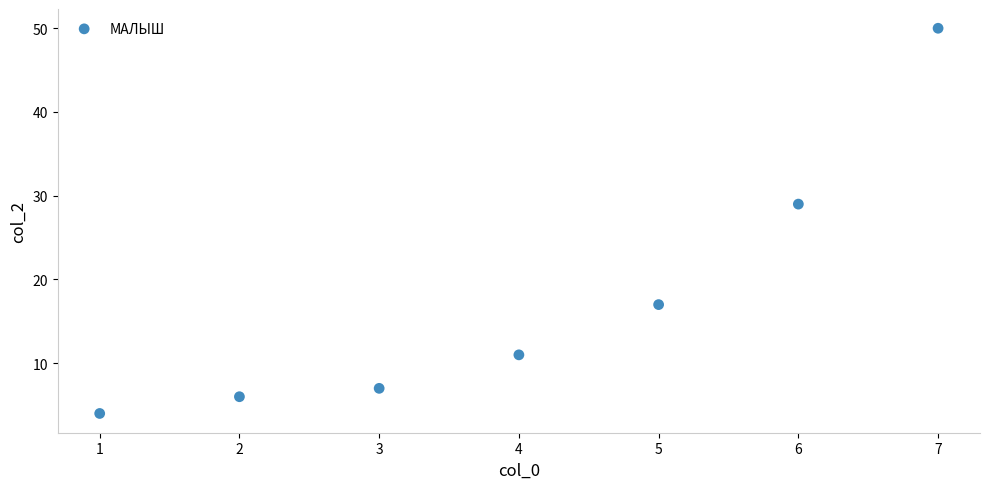

What is the average X value?

4